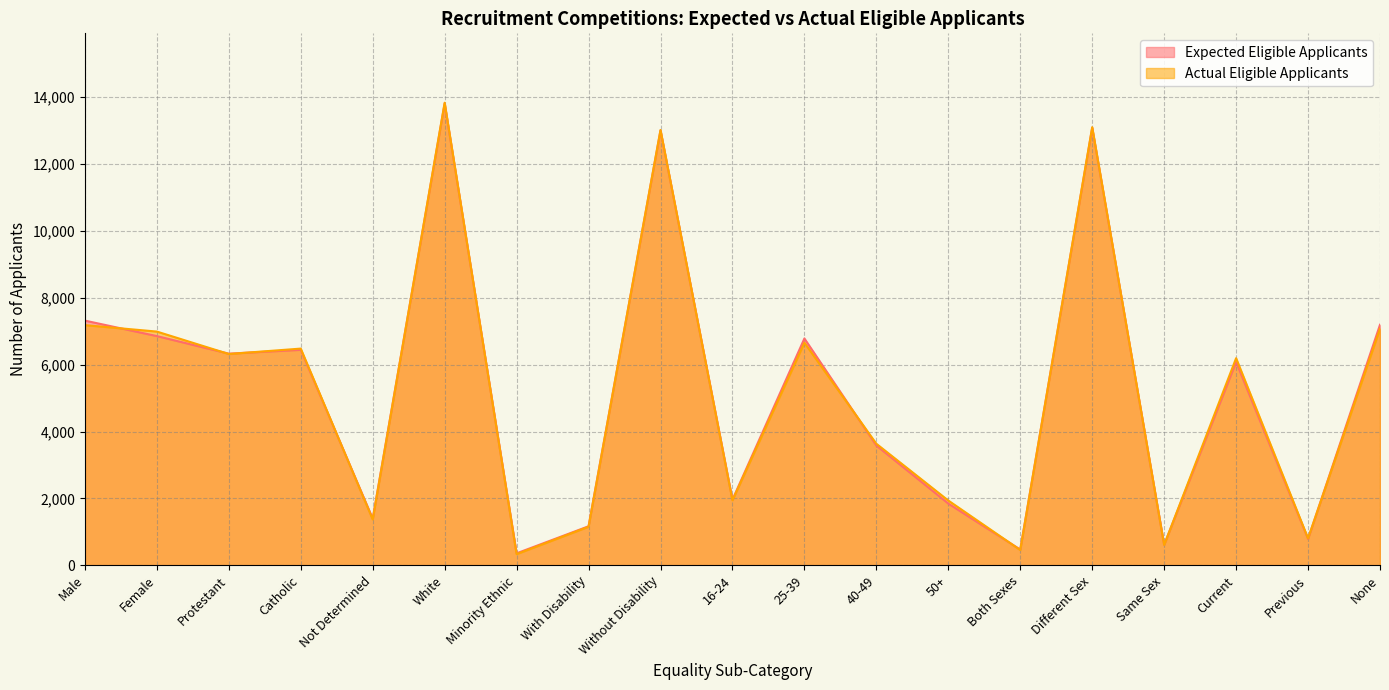

What is the spread (max minus min) of values at None?

117